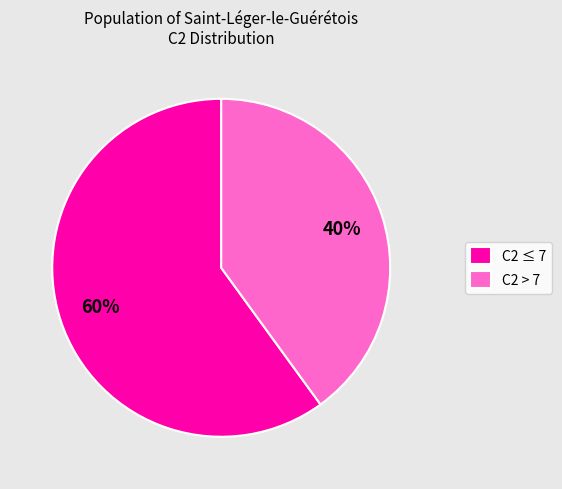

Approximately how many times larger is the value at C2 > 7 compared to C2 ≤ 7?

0.7